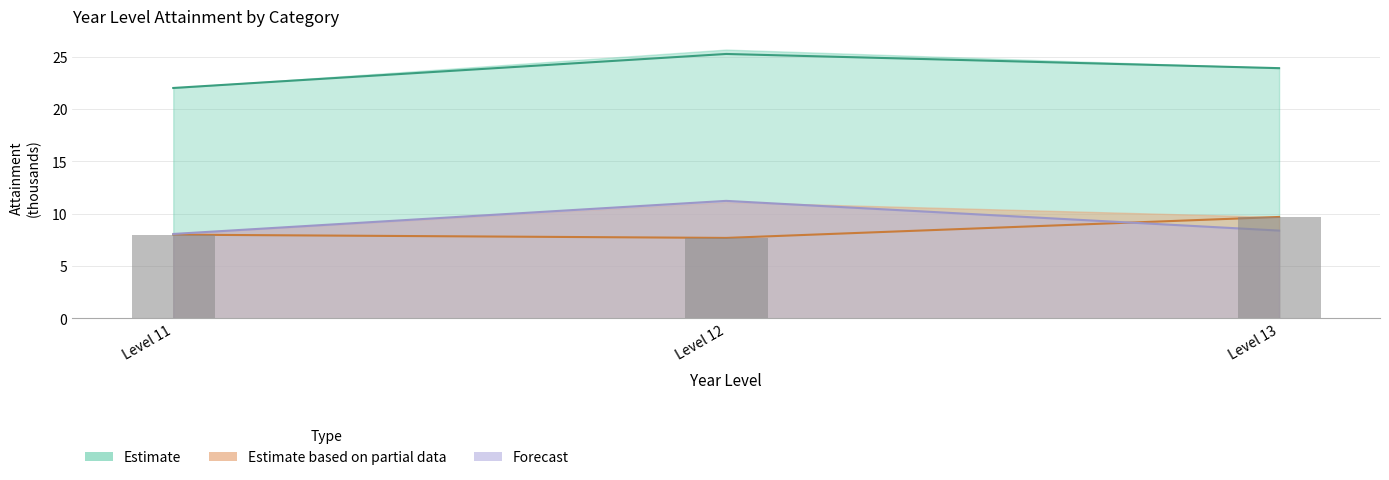

Rank the categories by Current Year Attainment value from lowest to highest.

Level 11, Level 13, Level 12